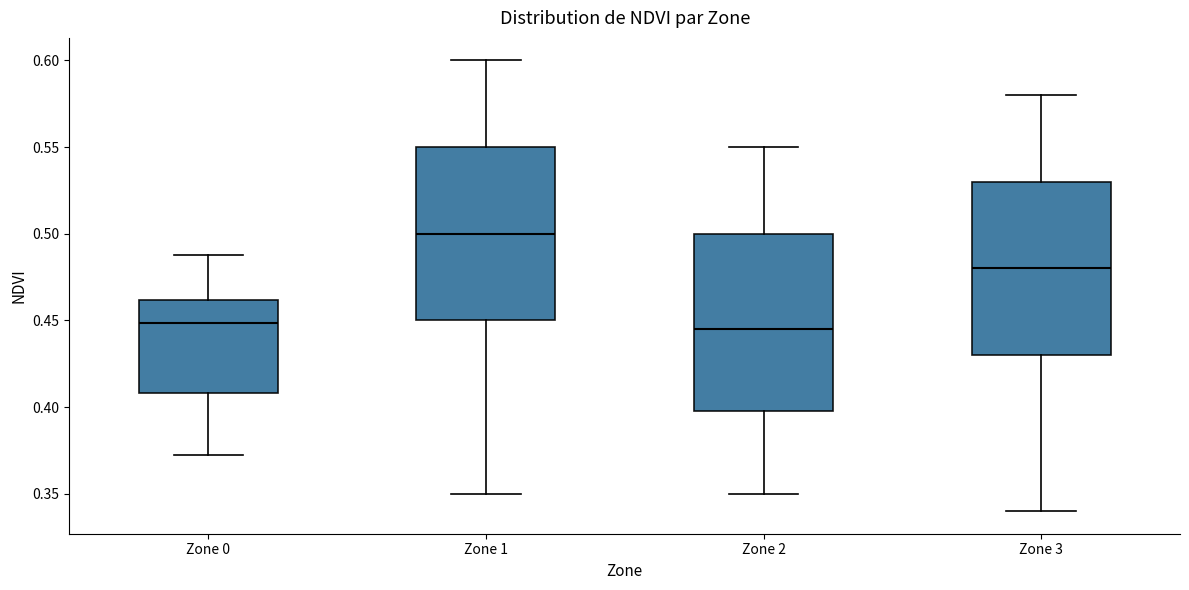

Where is the upper edge of the box for Zone 0 on the y-axis? The values are not printed on the chart, so give them approximately, as read against the axis.

0.460